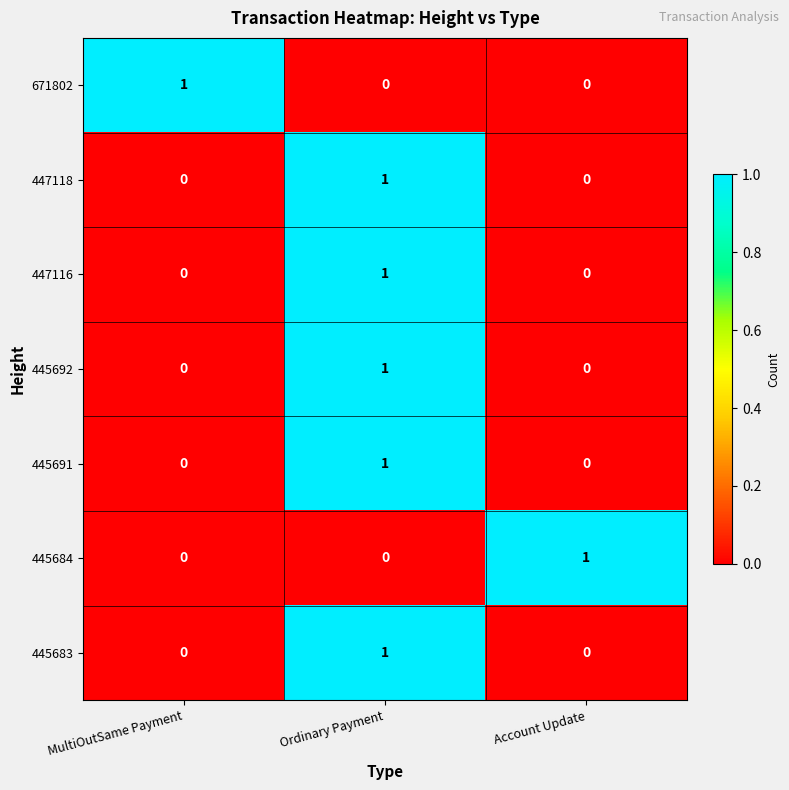

True or false: 445692 has a value of 0 at MultiOutSame Payment.

True